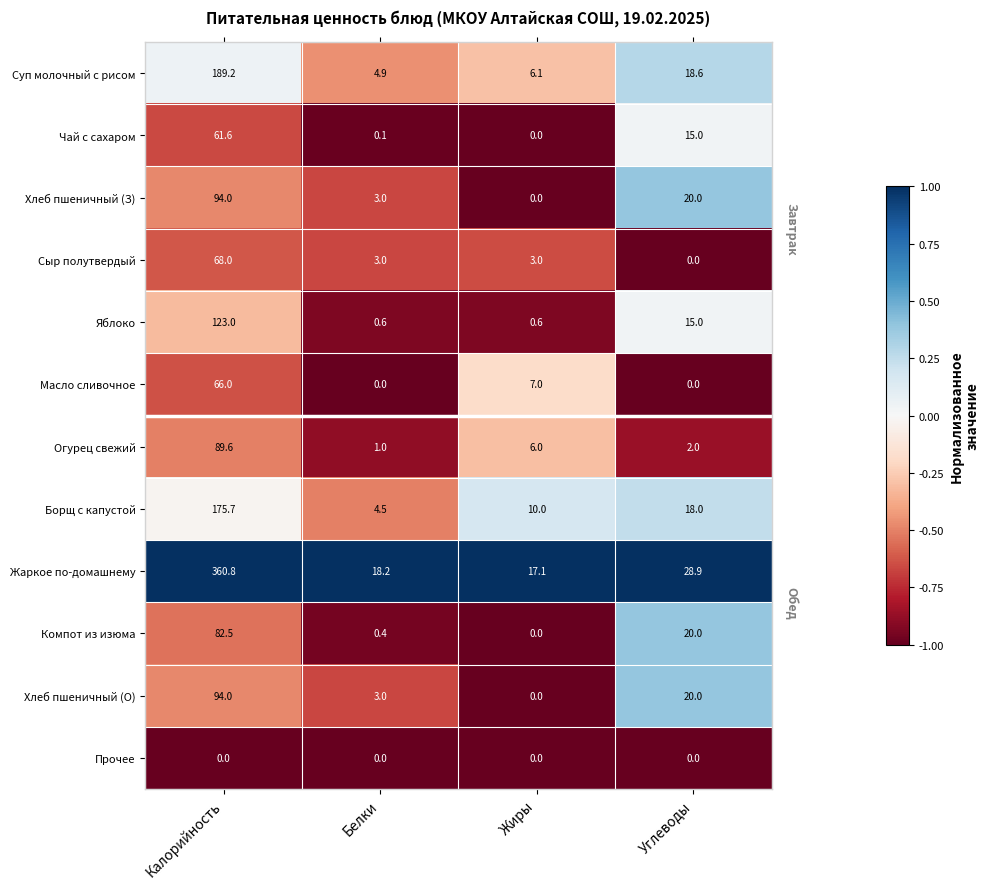

At which label does Жаркое по-домашнему first exceed 28?

Калорийность